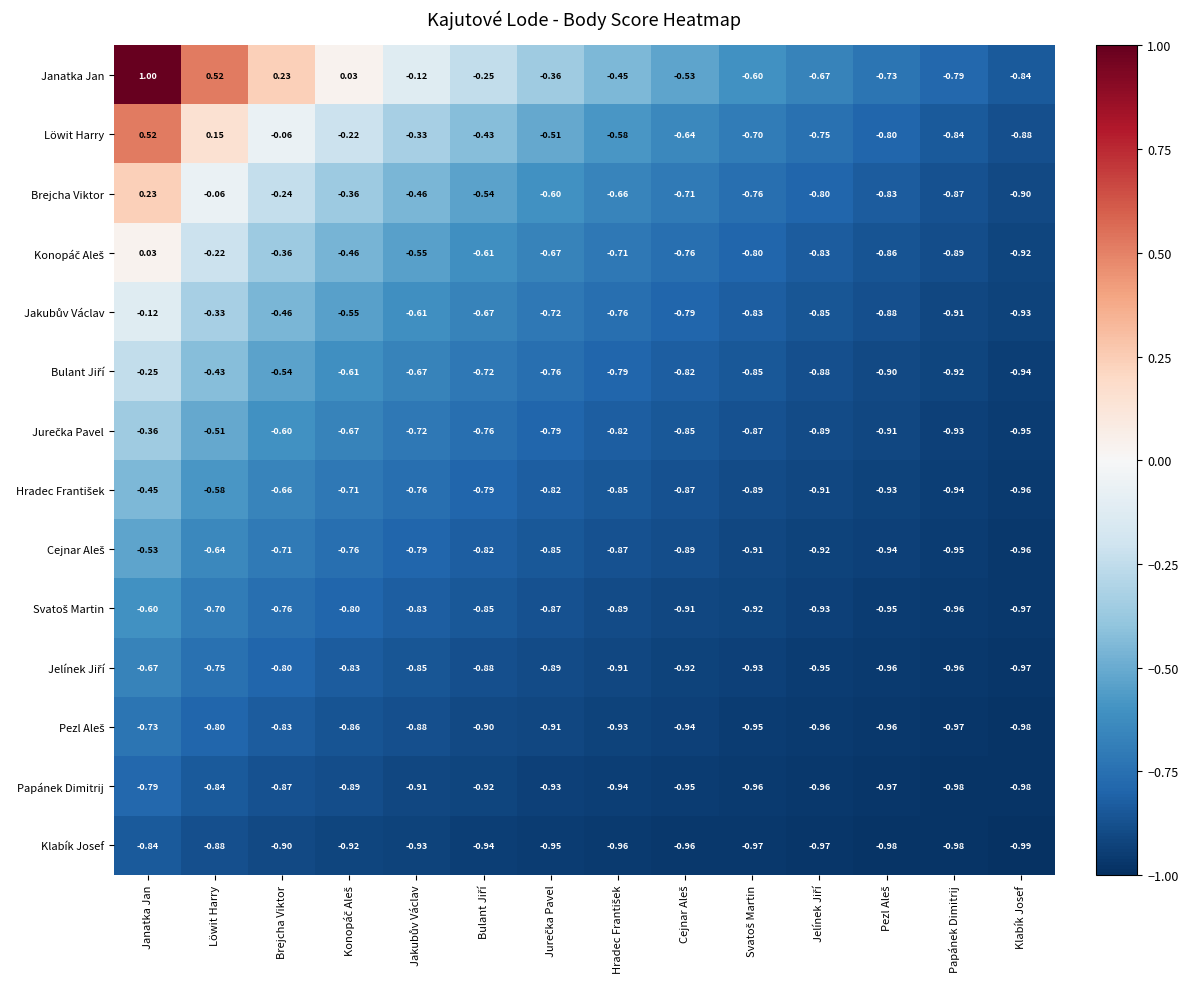

At which label does Klabík Josef reach its minimum?

Klabík Josef